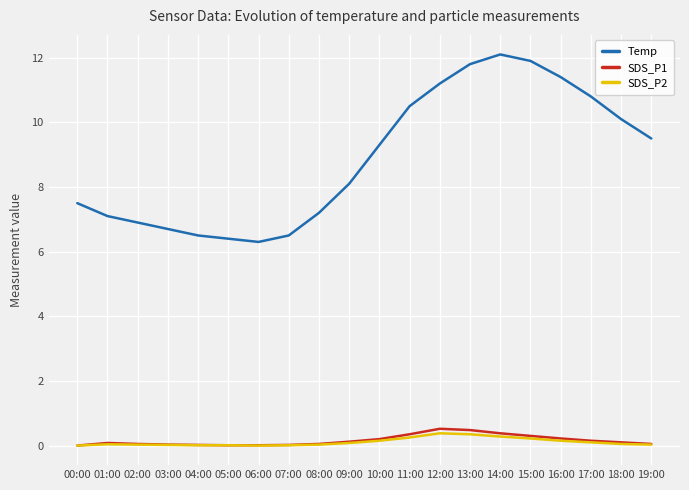

The value of Temp at 18:00 is 3.0. True or false?

False